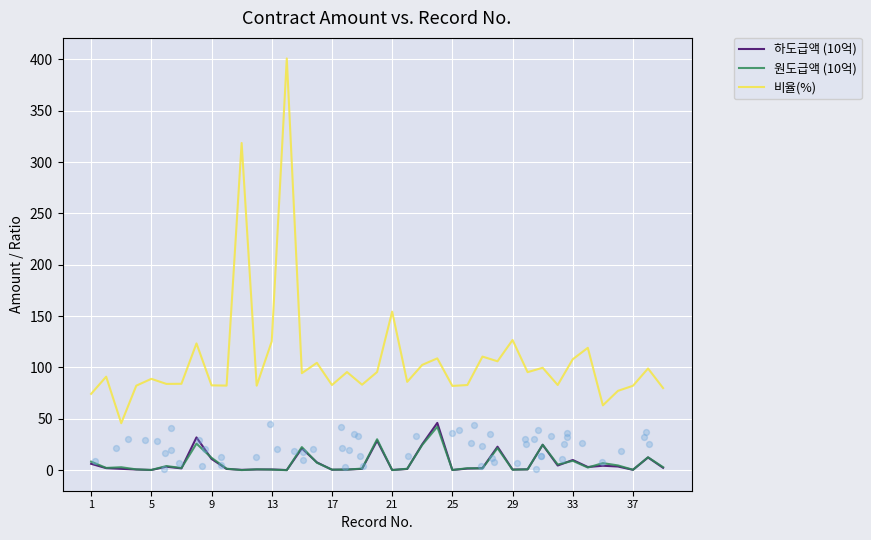

What is the maximum value for 비율(%)?

400.8